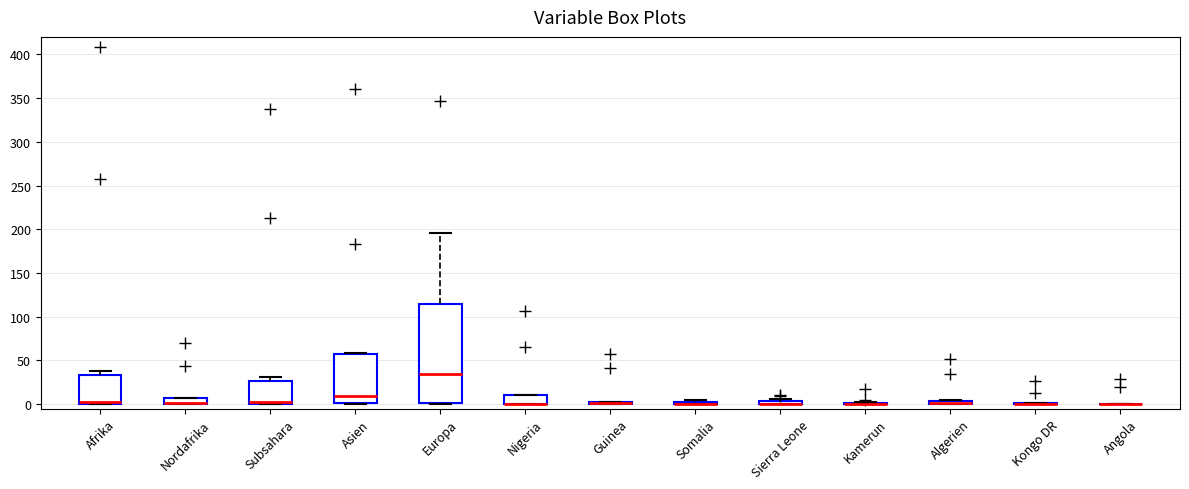

Where is the upper edge of the box for Europa on the y-axis? The values are not printed on the chart, so give them approximately, as read against the axis.

115